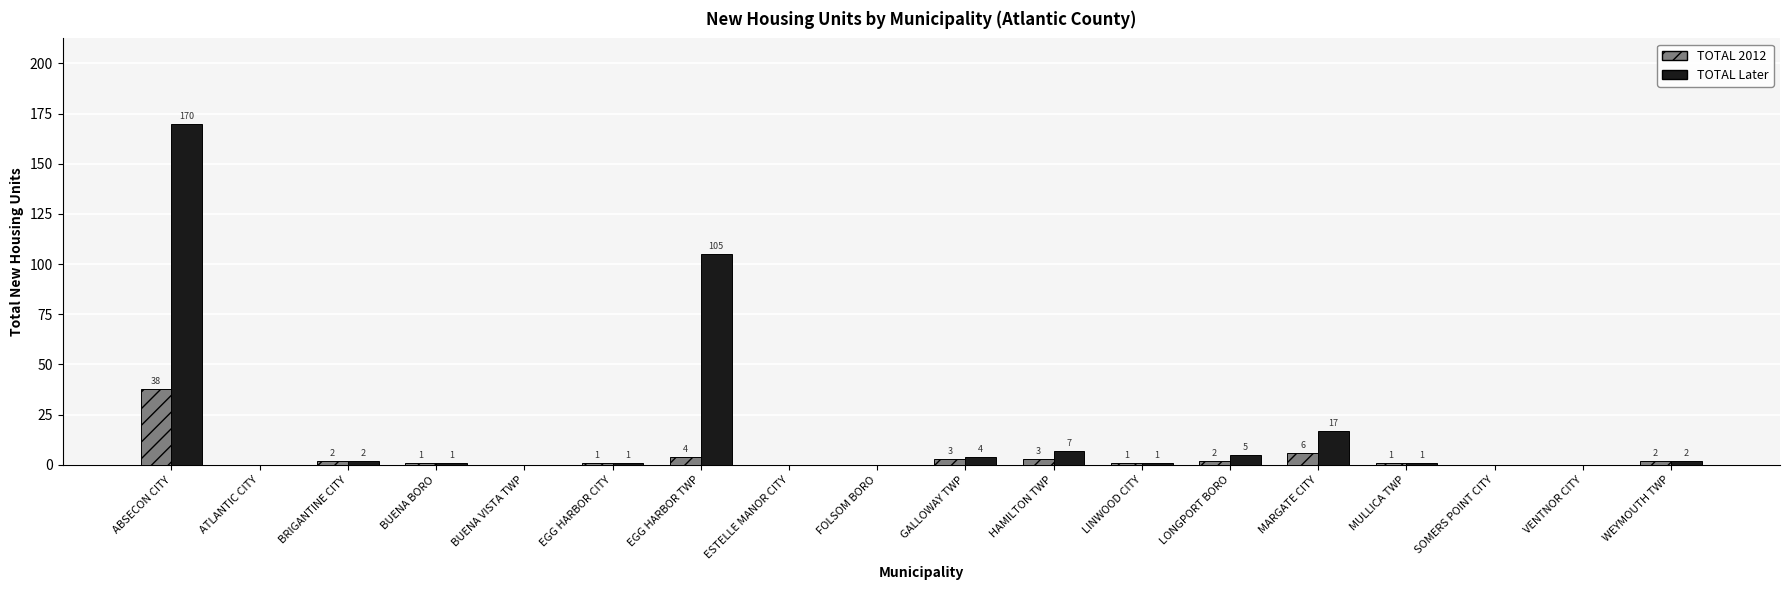

Which label corresponds to the largest value in the chart?

ABSECON CITY